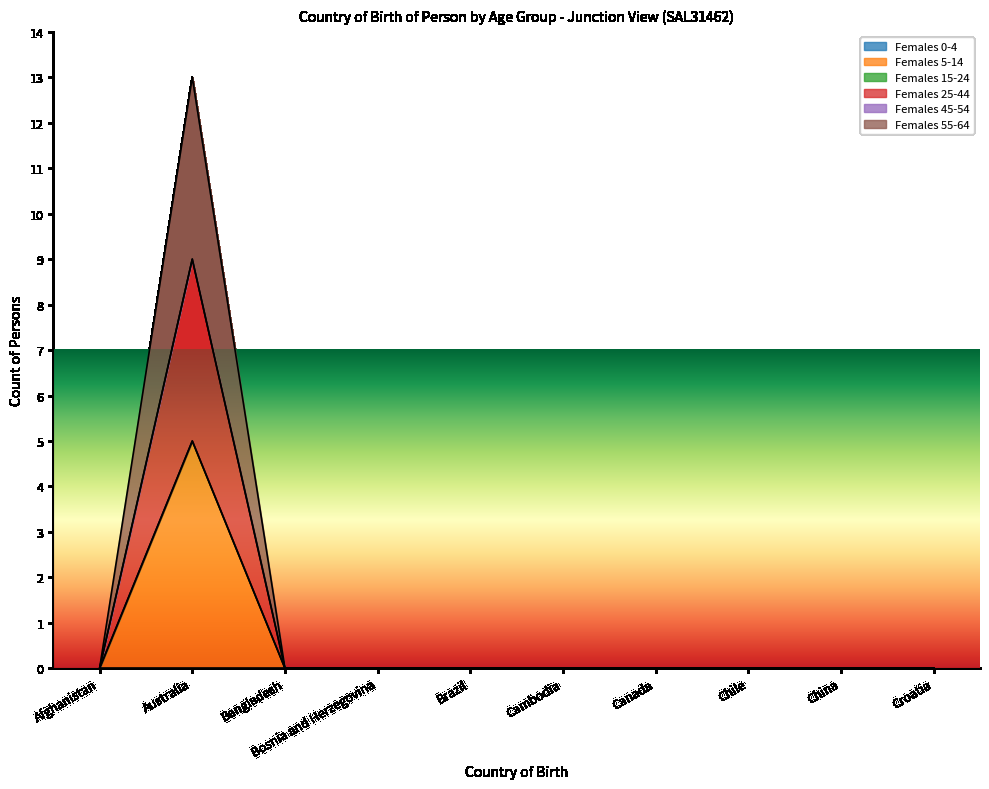

What is the label of the 3rd point from the left?

Bangladesh